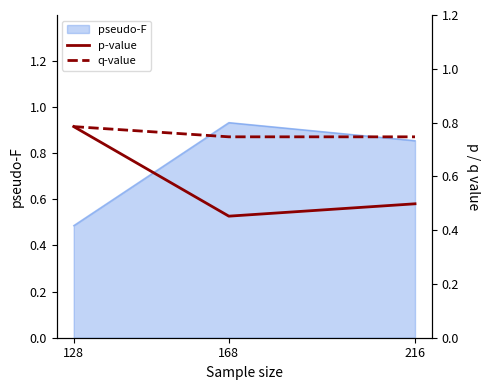

Which category has the highest value in the pseudo-F series?

168